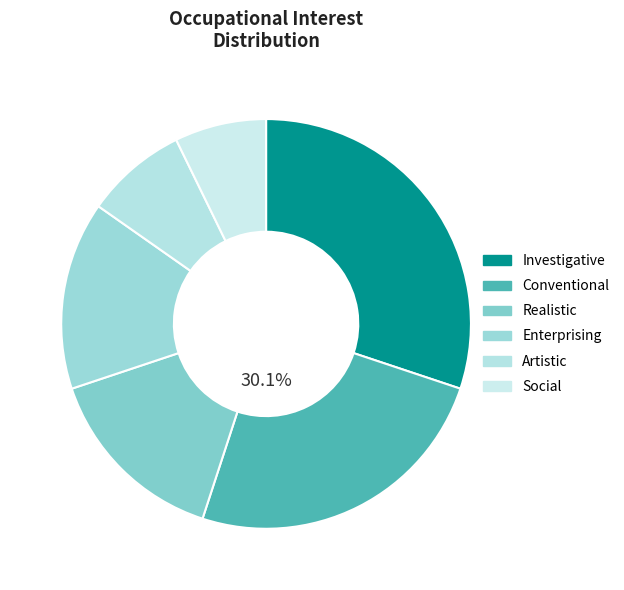

Rank the categories by value from lowest to highest.

Social, Artistic, Realistic, Enterprising, Conventional, Investigative